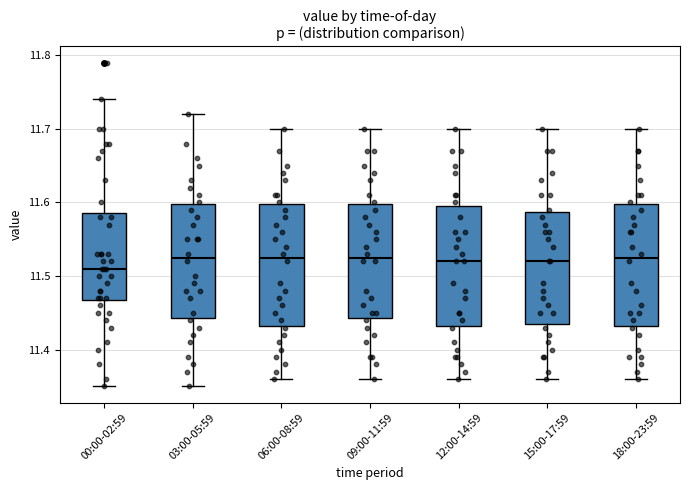

Where does the lower whisker of the box for 06:00-08:59 end on the y-axis? The values are not printed on the chart, so give them approximately, as read against the axis.

11.36